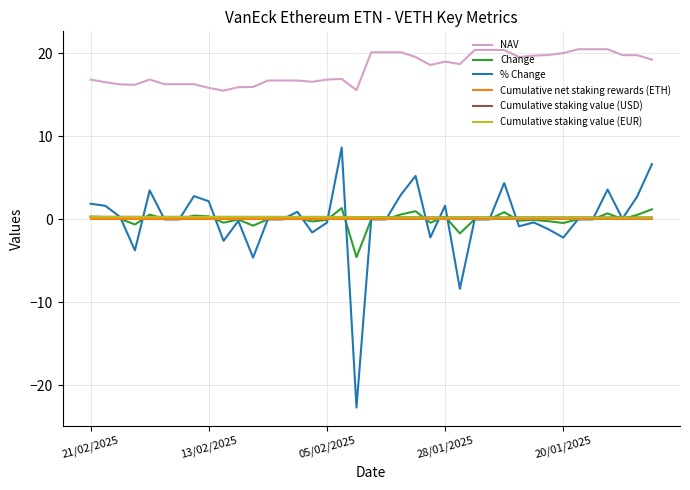

Which series has the widest spread of values?

% Change